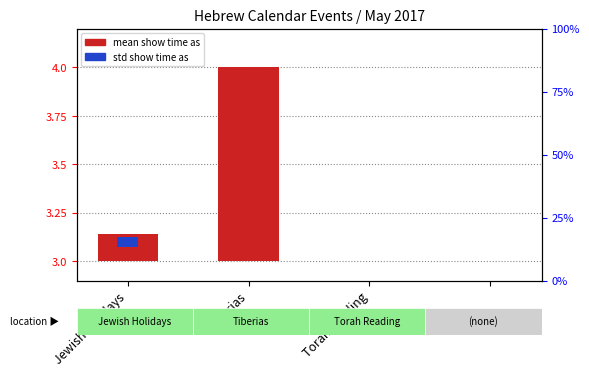

At 3, list the series in order from largest to smallest.

mean show time as, std show time as